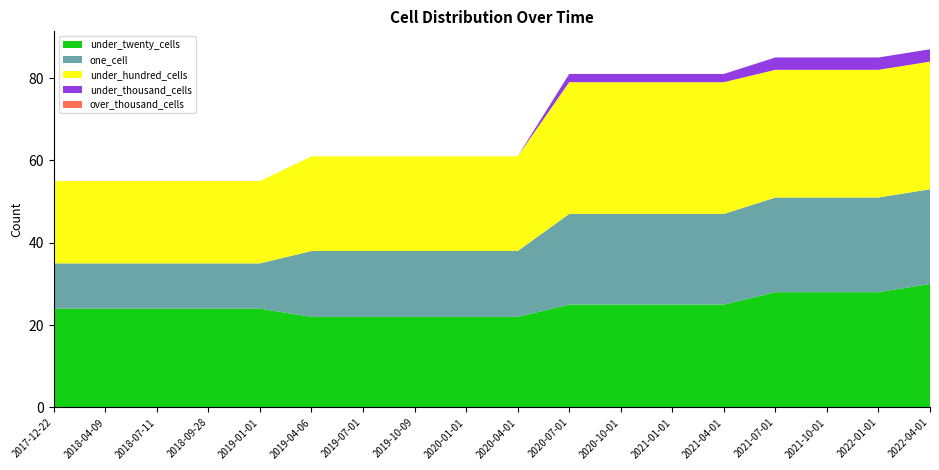

Reading left to right, list all the values displayed in this chart.

under_twenty_cells: 2017-12-22=24	2018-04-09=24	2018-07-11=24	2018-09-28=24	2019-01-01=24	2019-04-06=22	2019-07-01=22	2019-10-09=22	2020-01-01=22	2020-04-01=22	2020-07-01=25	2020-10-01=25	2021-01-01=25	2021-04-01=25	2021-07-01=28	2021-10-01=28	2022-01-01=28	2022-04-01=30
one_cell: 2017-12-22=11	2018-04-09=11	2018-07-11=11	2018-09-28=11	2019-01-01=11	2019-04-06=16	2019-07-01=16	2019-10-09=16	2020-01-01=16	2020-04-01=16	2020-07-01=22	2020-10-01=22	2021-01-01=22	2021-04-01=22	2021-07-01=23	2021-10-01=23	2022-01-01=23	2022-04-01=23
under_hundred_cells: 2017-12-22=20	2018-04-09=20	2018-07-11=20	2018-09-28=20	2019-01-01=20	2019-04-06=23	2019-07-01=23	2019-10-09=23	2020-01-01=23	2020-04-01=23	2020-07-01=32	2020-10-01=32	2021-01-01=32	2021-04-01=32	2021-07-01=31	2021-10-01=31	2022-01-01=31	2022-04-01=31
under_thousand_cells: 2017-12-22=0	2018-04-09=0	2018-07-11=0	2018-09-28=0	2019-01-01=0	2019-04-06=0	2019-07-01=0	2019-10-09=0	2020-01-01=0	2020-04-01=0	2020-07-01=2	2020-10-01=2	2021-01-01=2	2021-04-01=2	2021-07-01=3	2021-10-01=3	2022-01-01=3	2022-04-01=3
over_thousand_cells: 2017-12-22=0	2018-04-09=0	2018-07-11=0	2018-09-28=0	2019-01-01=0	2019-04-06=0	2019-07-01=0	2019-10-09=0	2020-01-01=0	2020-04-01=0	2020-07-01=0	2020-10-01=0	2021-01-01=0	2021-04-01=0	2021-07-01=0	2021-10-01=0	2022-01-01=0	2022-04-01=0